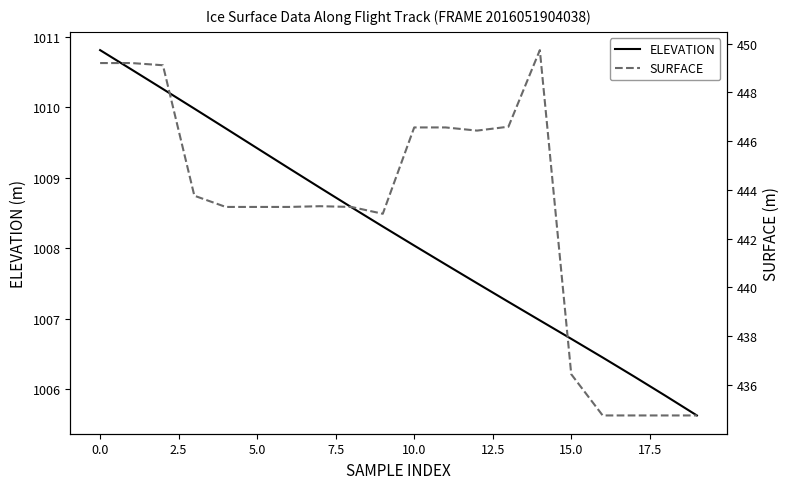

Which series has the widest spread of values?

SURFACE